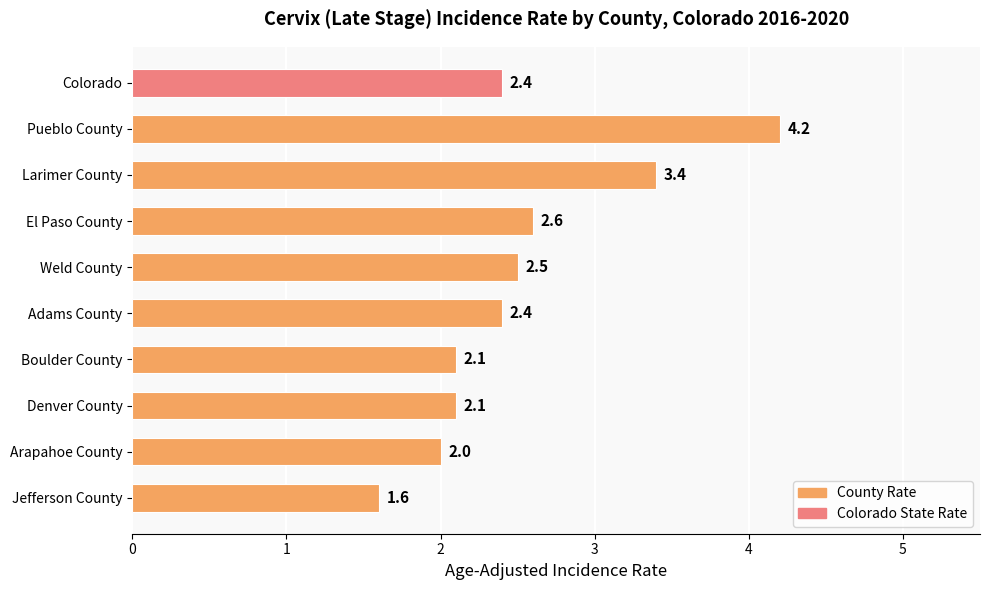

What is the average value?

2.5